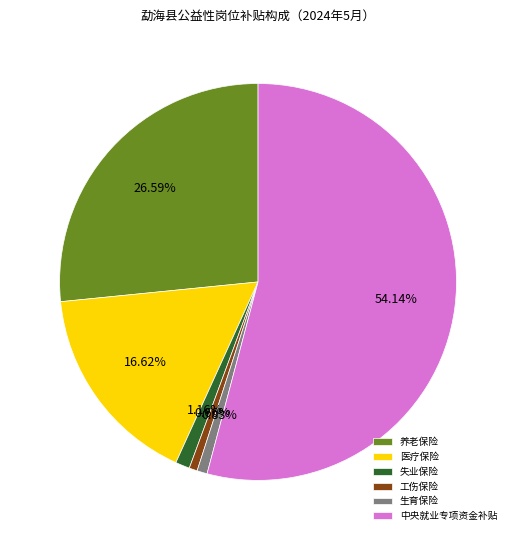

To the nearest percent, what is the difference between the 医疗保险 and 失业保险 slice percentages?

15%